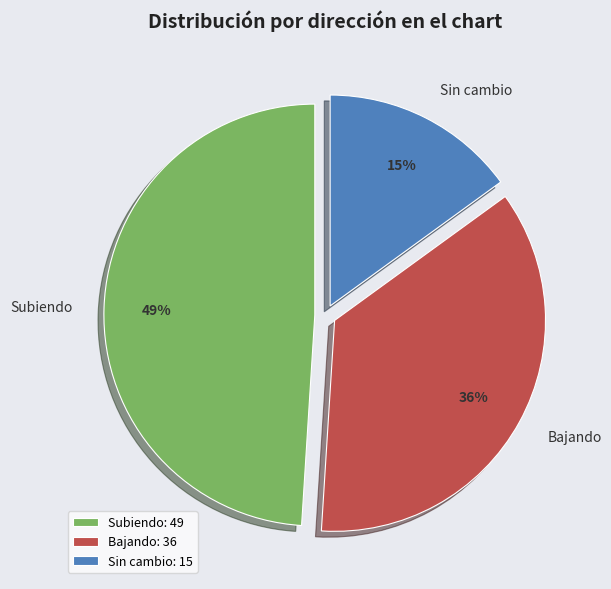

Does any single category account for the majority?

No